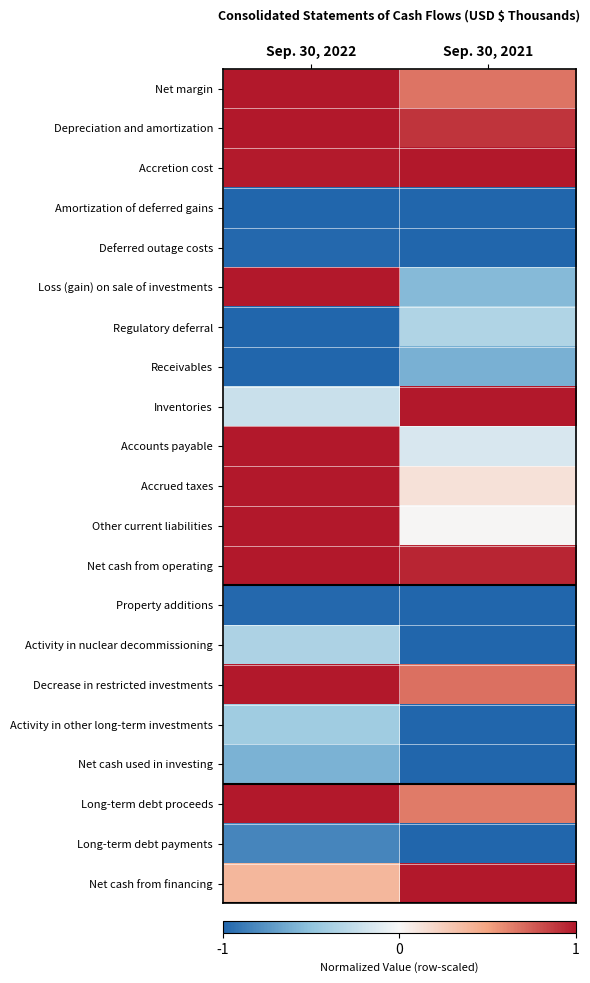

What is the minimum value shown in the chart?

-1.0